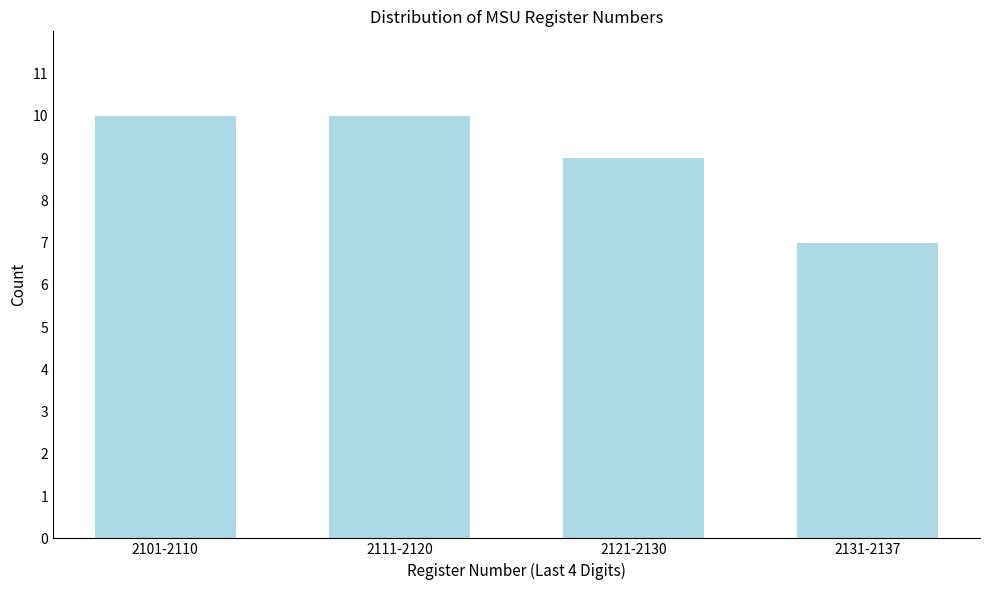

Reading right to left, extract all data points from this chart.

2131-2137=7	2121-2130=9	2111-2120=10	2101-2110=10